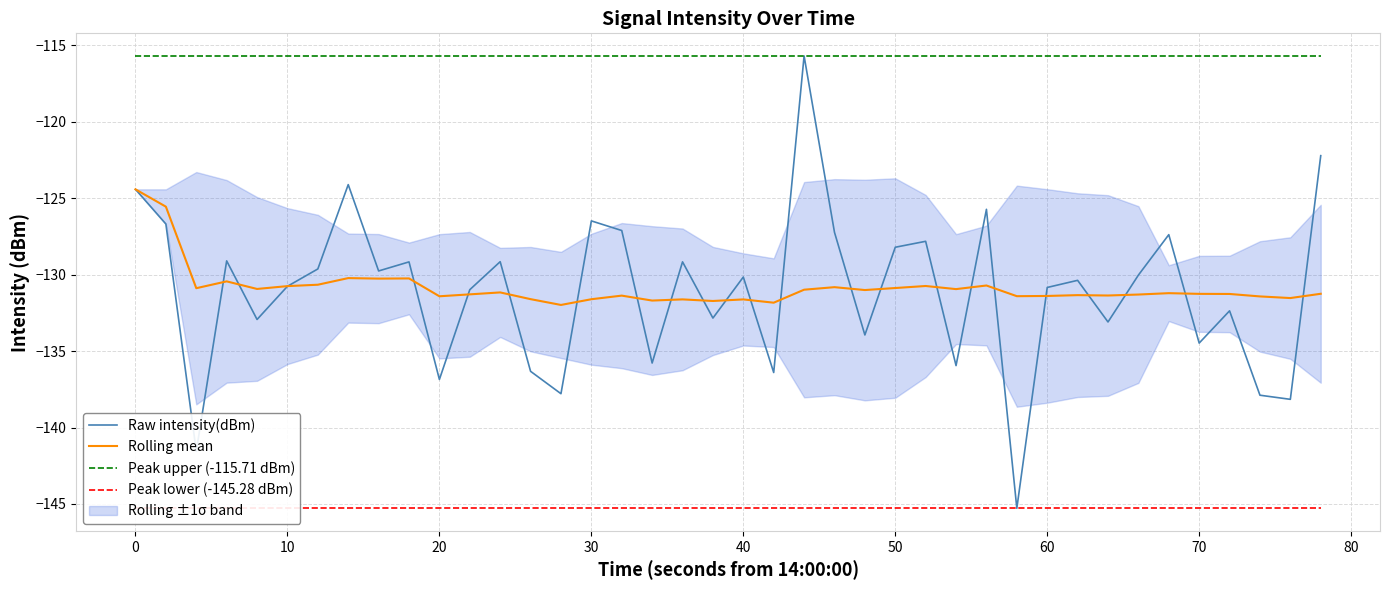

Reading left to right, list all the values displayed in this chart.

Raw intensity(dBm): -124.4	-126.7	-141.6	-129.1	-132.9	-130.8	-129.6	-124.1	-129.8	-129.2	-136.9	-131.0	-129.2	-136.3	-137.8	-126.5	-127.1	-135.8	-129.2	-132.8	-130.2	-136.4	-115.7	-127.2	-133.9	-128.2	-127.8	-136.0	-125.7	-145.3	-130.8	-130.4	-133.1	-130.0	-127.4	-134.5	-132.4	-137.9	-138.2	-122.2
Rolling mean: -124.4	-125.6	-130.9	-130.4	-130.9	-130.8	-130.7	-130.2	-130.3	-130.3	-131.4	-131.3	-131.2	-131.6	-132.0	-131.6	-131.4	-131.7	-131.6	-131.7	-131.6	-131.8	-131.0	-130.8	-131.0	-130.9	-130.7	-131.0	-130.7	-131.4	-131.4	-131.3	-131.4	-131.3	-131.2	-131.3	-131.3	-131.4	-131.5	-131.3
Peak upper (-115.71 dBm): -115.7	-115.7	-115.7	-115.7	-115.7	-115.7	-115.7	-115.7	-115.7	-115.7	-115.7	-115.7	-115.7	-115.7	-115.7	-115.7	-115.7	-115.7	-115.7	-115.7	-115.7	-115.7	-115.7	-115.7	-115.7	-115.7	-115.7	-115.7	-115.7	-115.7	-115.7	-115.7	-115.7	-115.7	-115.7	-115.7	-115.7	-115.7	-115.7	-115.7
Peak lower (-145.28 dBm): -145.3	-145.3	-145.3	-145.3	-145.3	-145.3	-145.3	-145.3	-145.3	-145.3	-145.3	-145.3	-145.3	-145.3	-145.3	-145.3	-145.3	-145.3	-145.3	-145.3	-145.3	-145.3	-145.3	-145.3	-145.3	-145.3	-145.3	-145.3	-145.3	-145.3	-145.3	-145.3	-145.3	-145.3	-145.3	-145.3	-145.3	-145.3	-145.3	-145.3